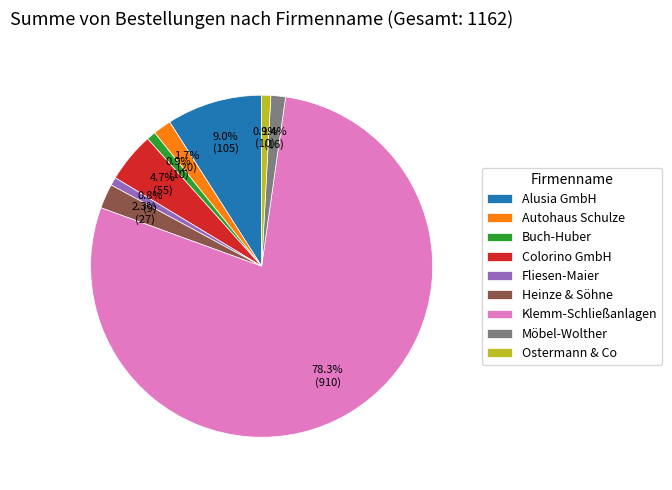

To the nearest percent, what percentage of the pie is Alusia GmbH?

9%